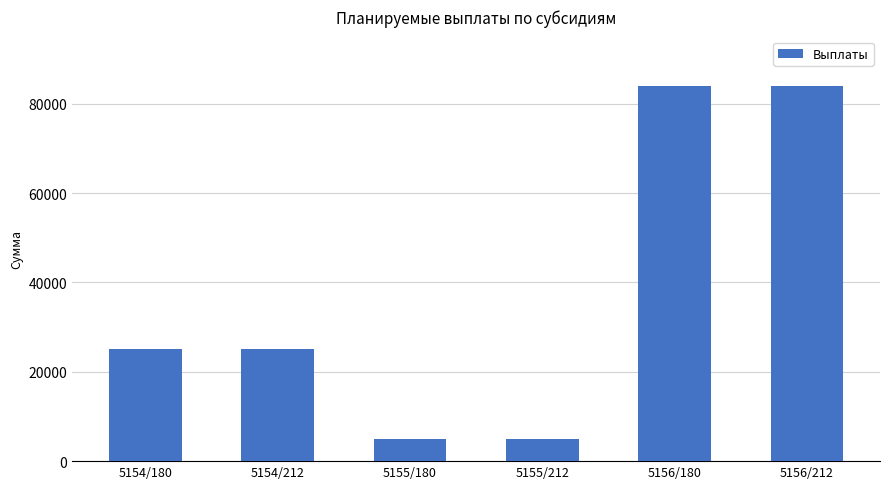

What is the label of the 3rd bar from the left?

5155/180